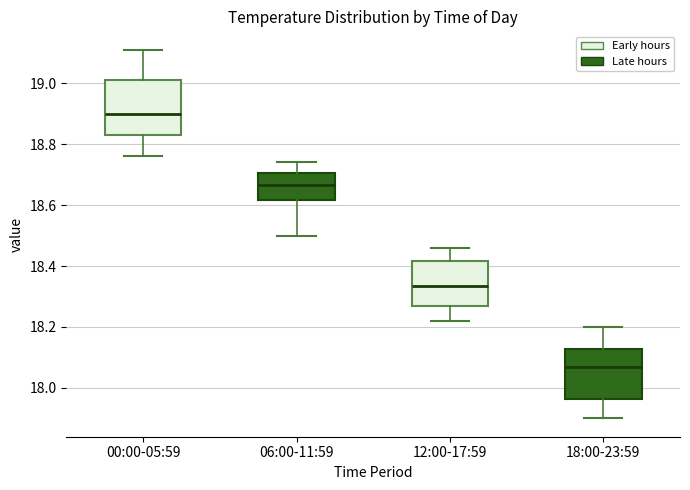

Which box's median line is the lowest?

18:00-23:59